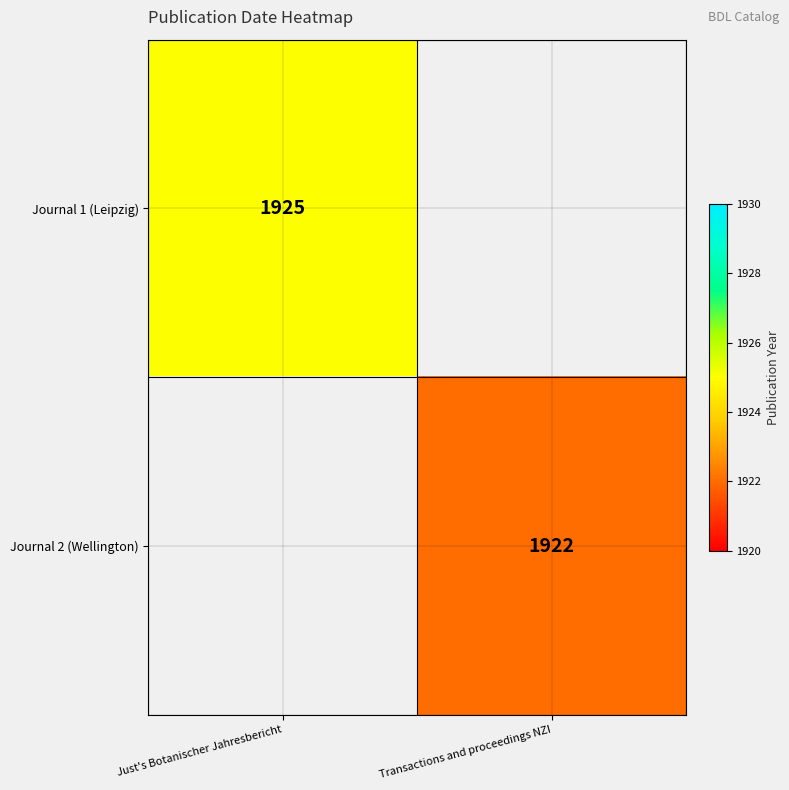

Is the value of Journal 1 (Leipzig) at Just's Botanischer Jahresbericht greater than the value of Journal 2 (Wellington) at Transactions and proceedings NZI?

Yes